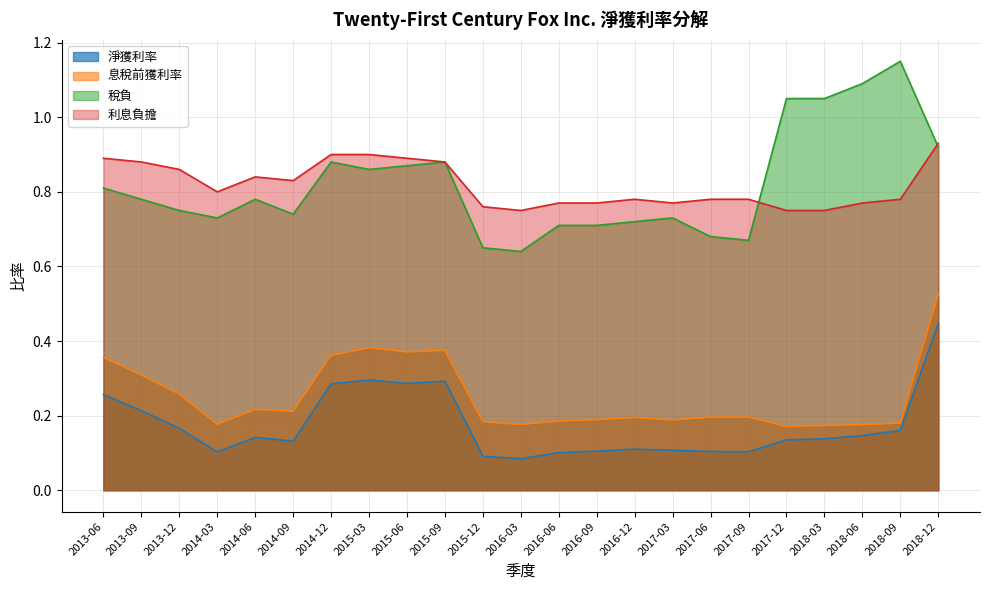

What is the spread (max minus min) of values at 2017-12?

0.9